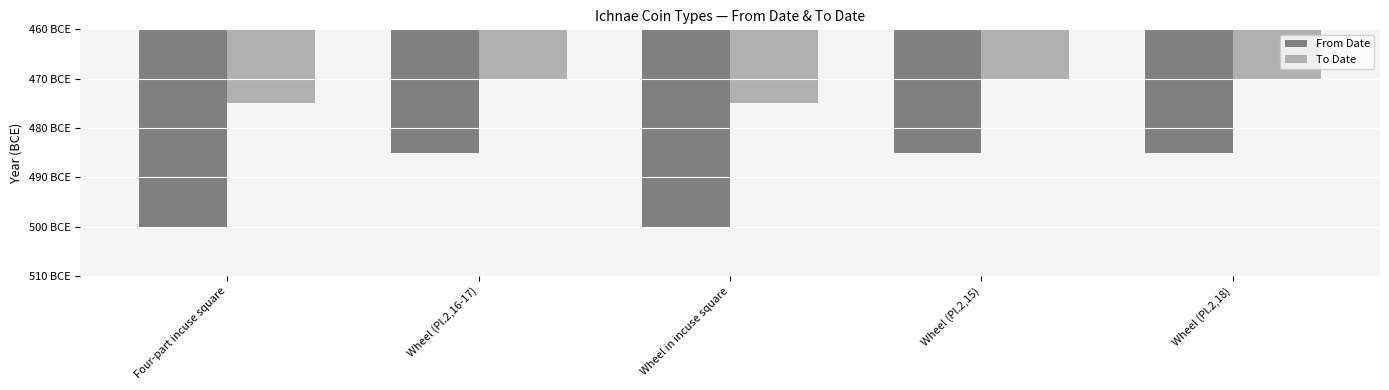

What is the approximate value of To Date at Wheel (Pl.2,16-17)?

-470